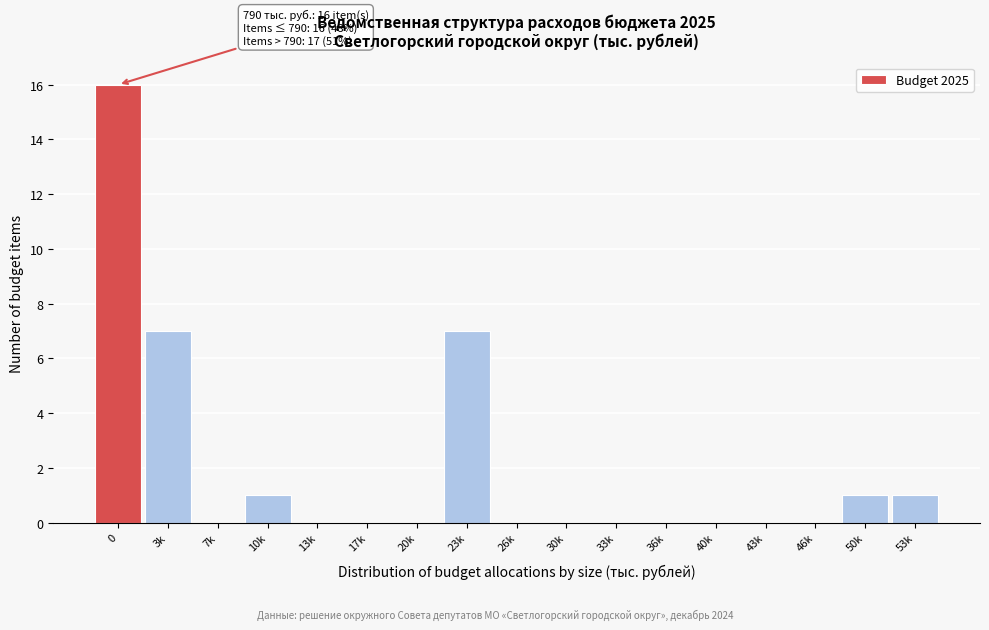

Reading right to left, list all the values displayed in this chart.

53k=1	50k=1	46k=0	43k=0	40k=0	36k=0	33k=0	30k=0	26k=0	23k=7	20k=0	17k=0	13k=0	10k=1	7k=0	3k=7	0=16